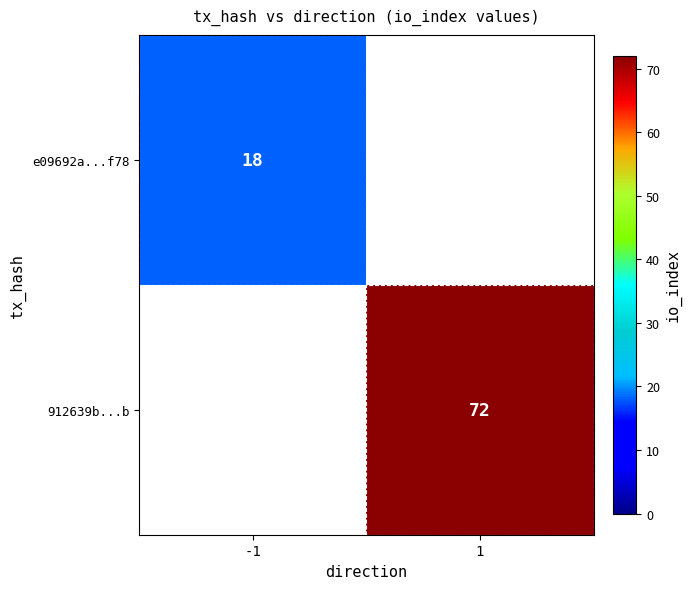

How many categories are shown in the chart?

2